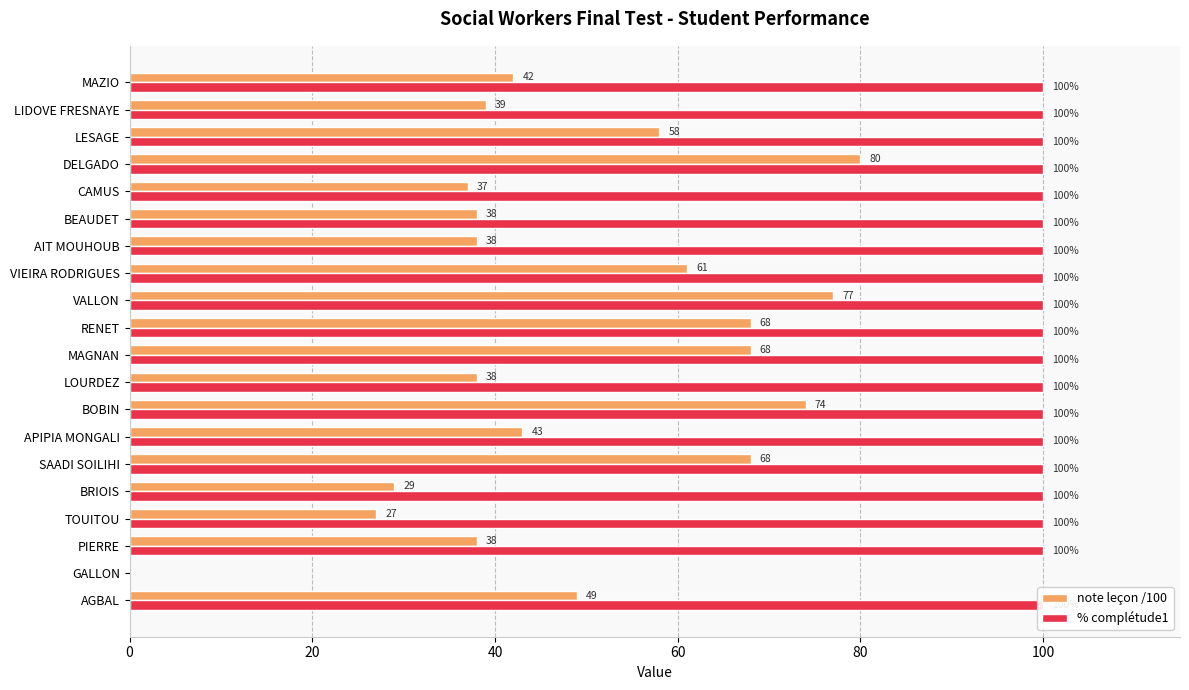

The value of % complétude1 at PIERRE is 163. True or false?

False